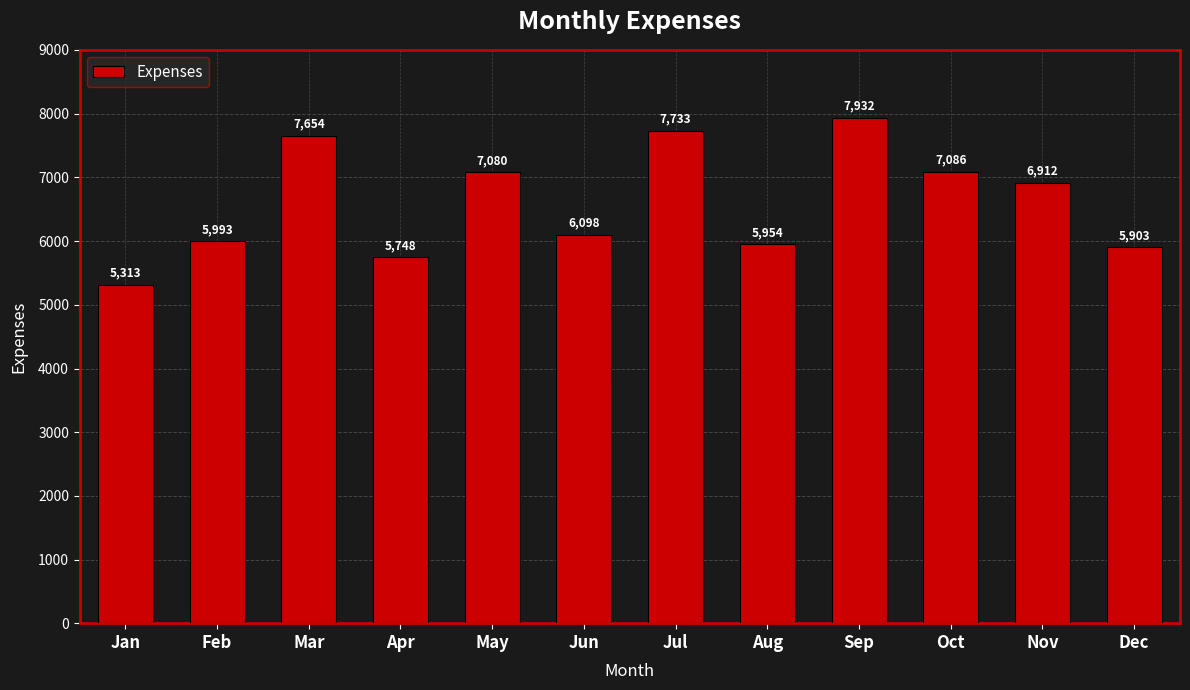

List the labels in order of value, smallest first.

Jan, Apr, Dec, Aug, Feb, Jun, Nov, May, Oct, Mar, Jul, Sep